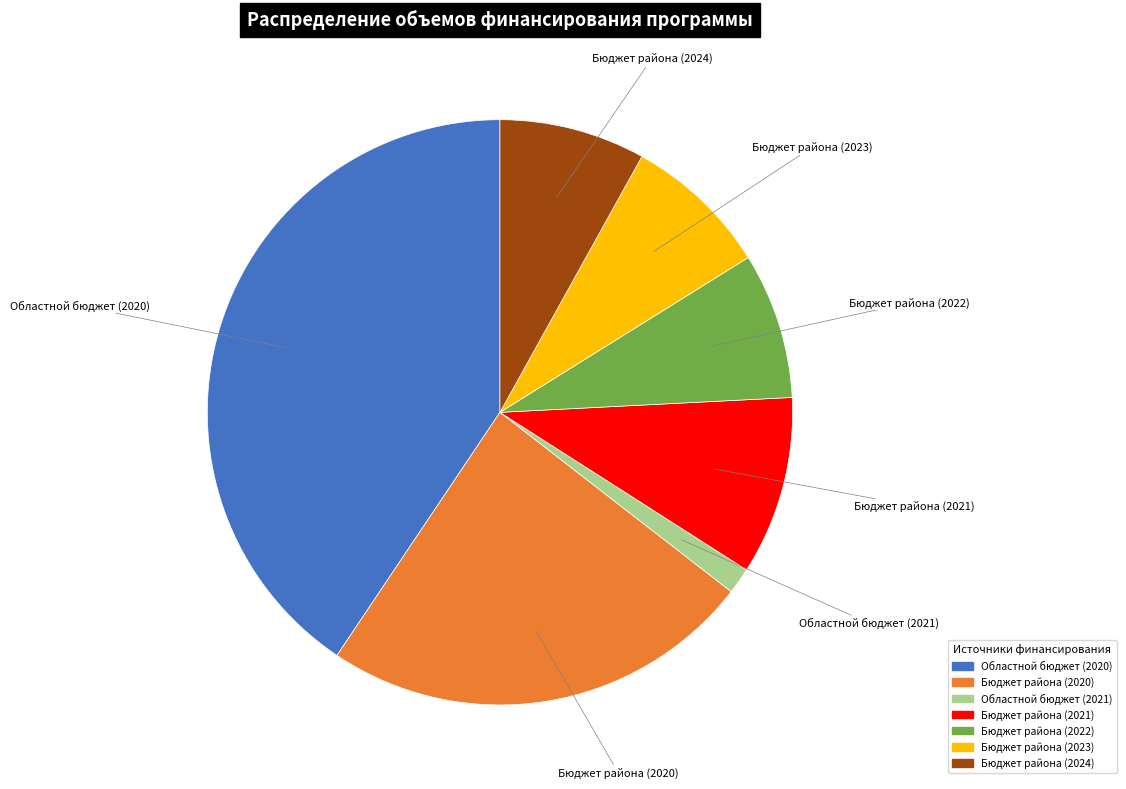

Does Бюджет района (2022) represent more than half of the total?

No